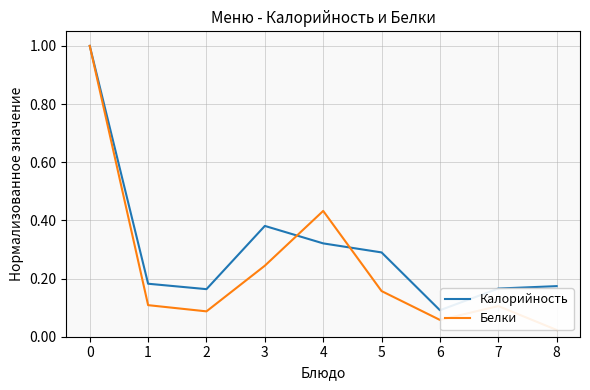

How many times do Калорийность and Белки cross each other?

2